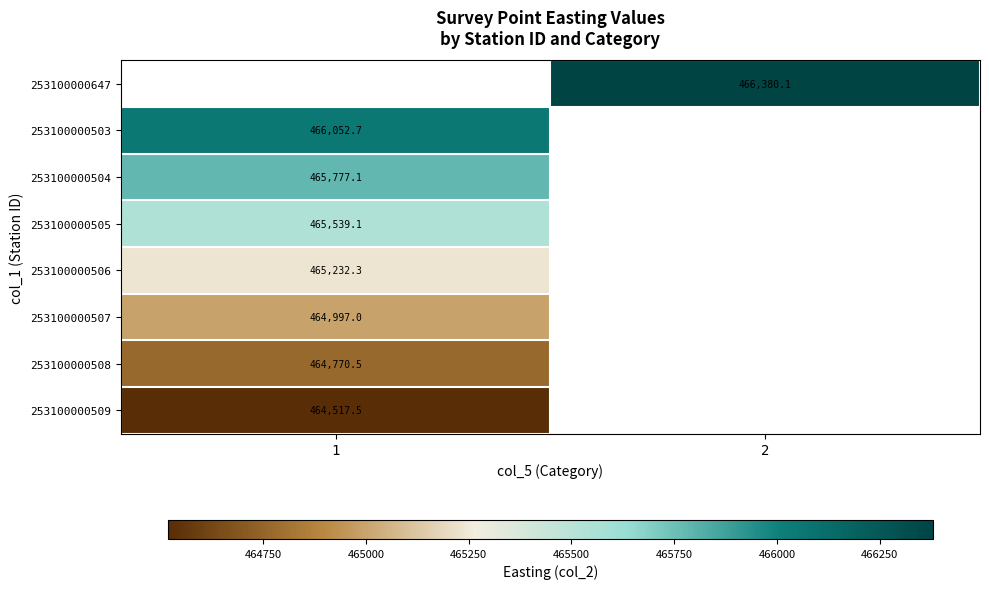

Rank the categories by 253100000503 value from lowest to highest.

1, 2